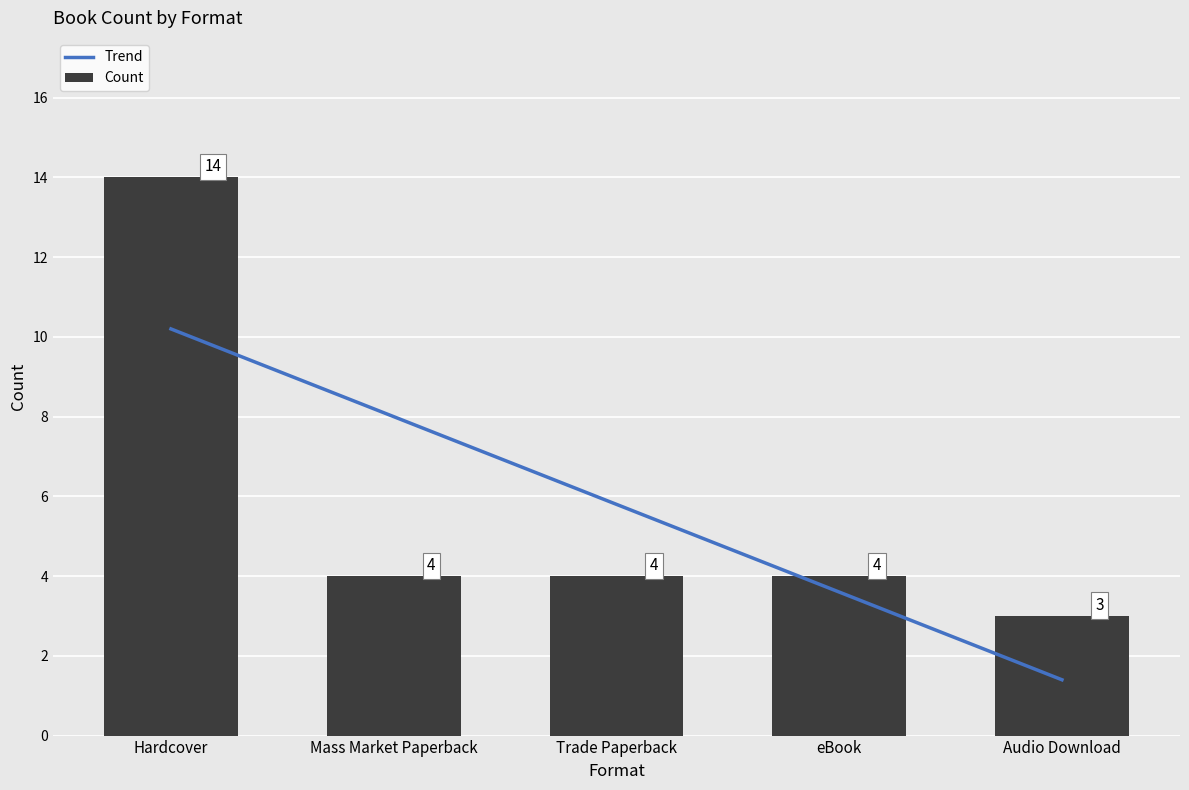

What is the sum of the values at Mass Market Paperback and Audio Download?

7